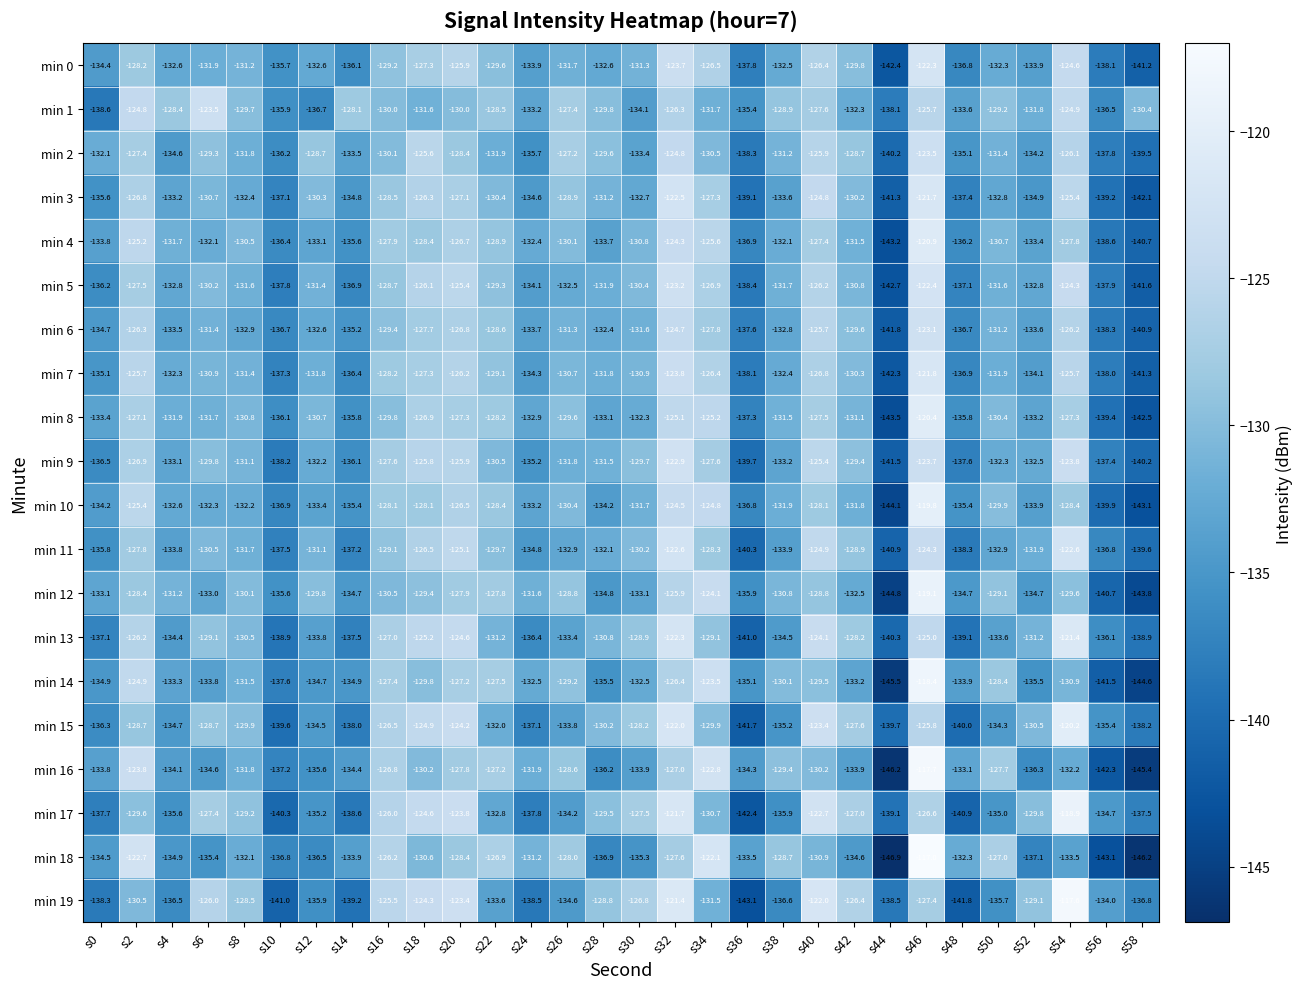

At which label does min 15 first exceed -130?

s2